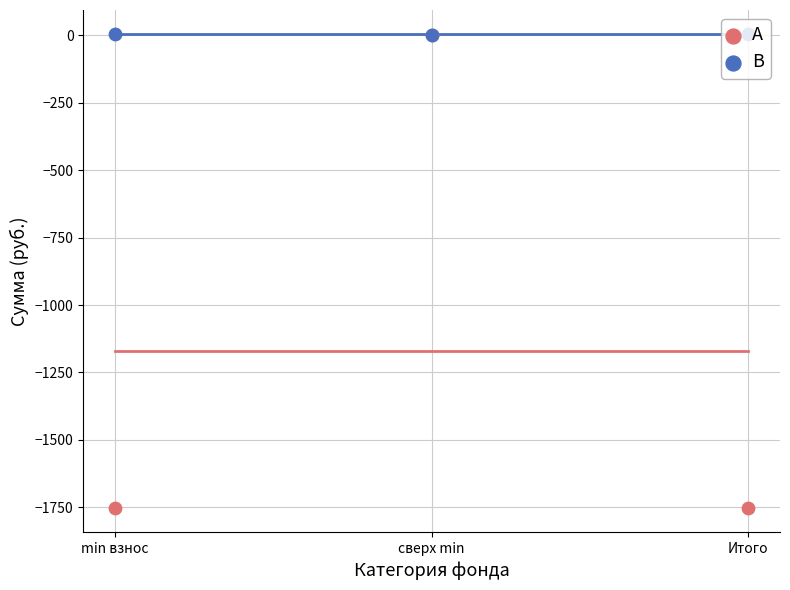

Which series has the widest spread of Y values?

A